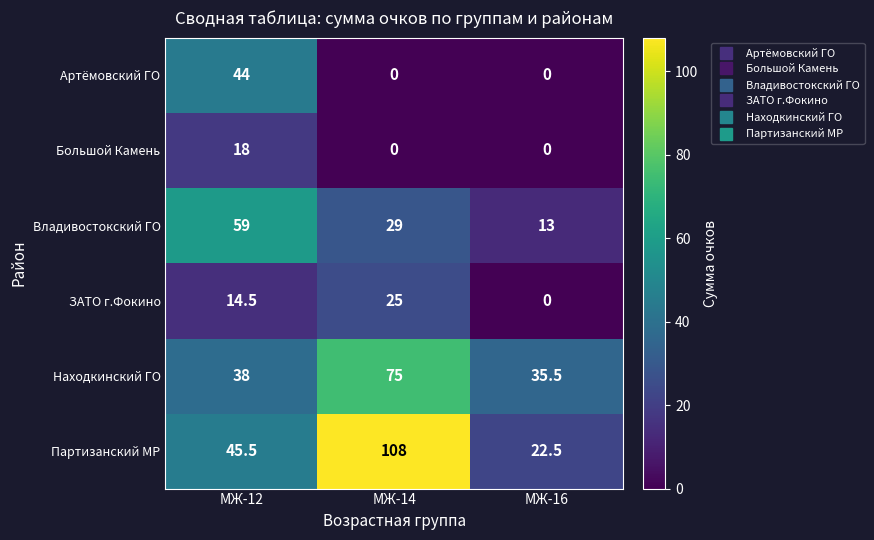

True or false: Владивостокский ГО has a value of 59.0 at МЖ-12.

True